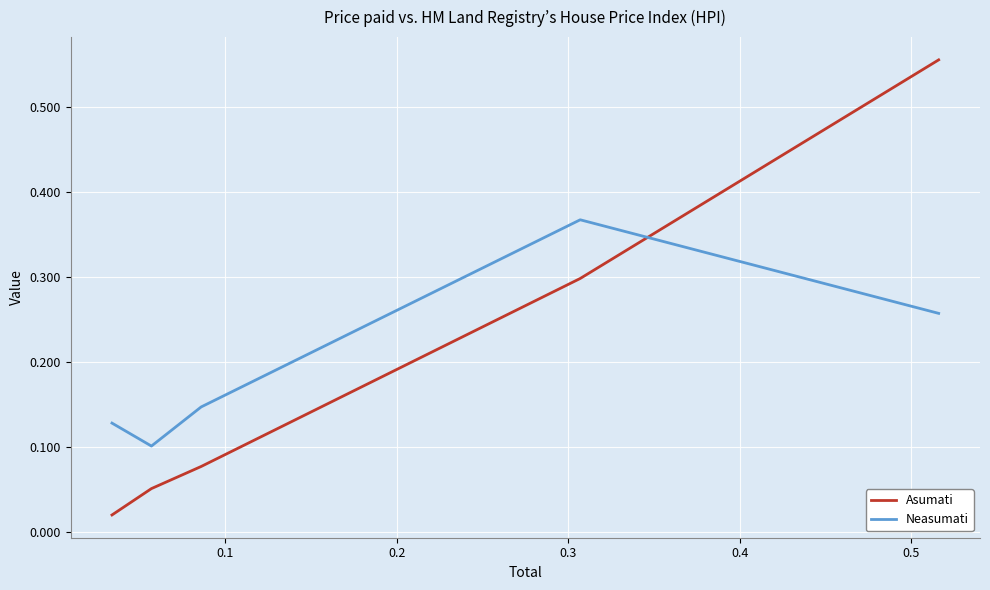

How many times do Neasumati and Asumati cross each other?

1